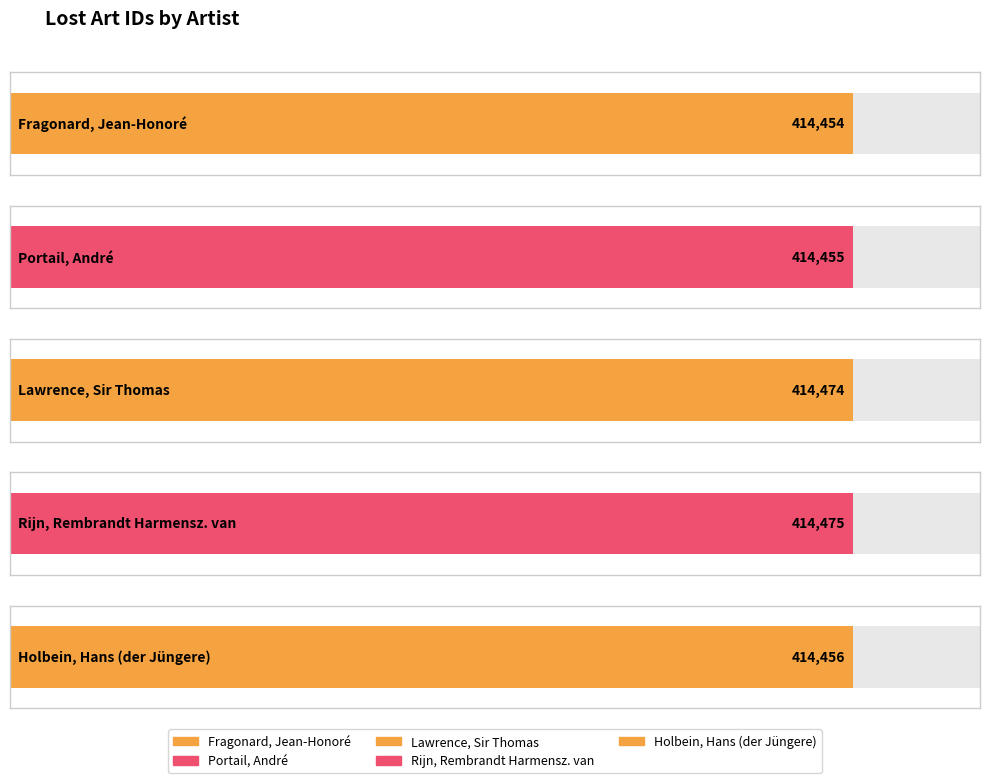

Rank the categories by value from lowest to highest.

Fragonard, Jean-Honoré, Portail, André, Holbein, Hans (der Jüngere), Lawrence, Sir Thomas, Rijn, Rembrandt Harmensz. van